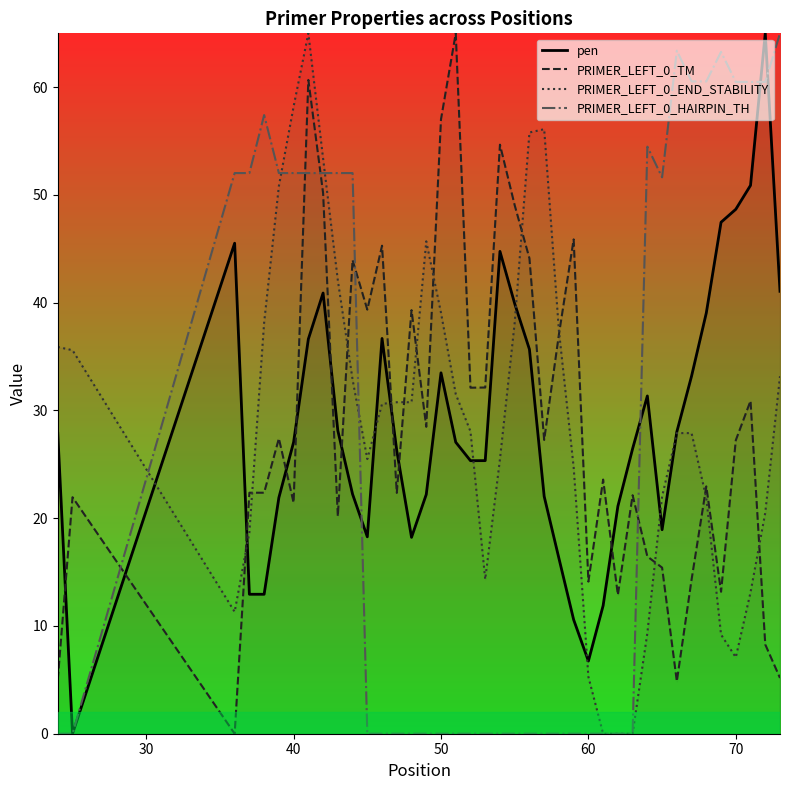

True or false: PRIMER_LEFT_0_HAIRPIN_TH and PRIMER_LEFT_0_TM intersect in this chart.

True